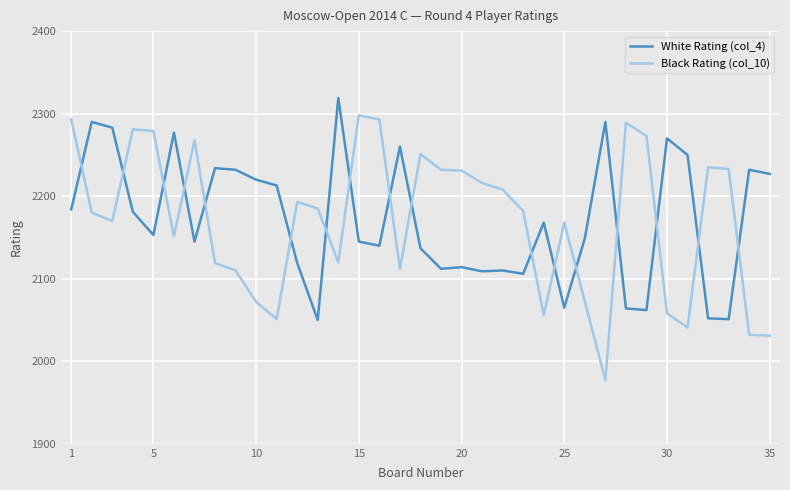

What is the average value?

2172